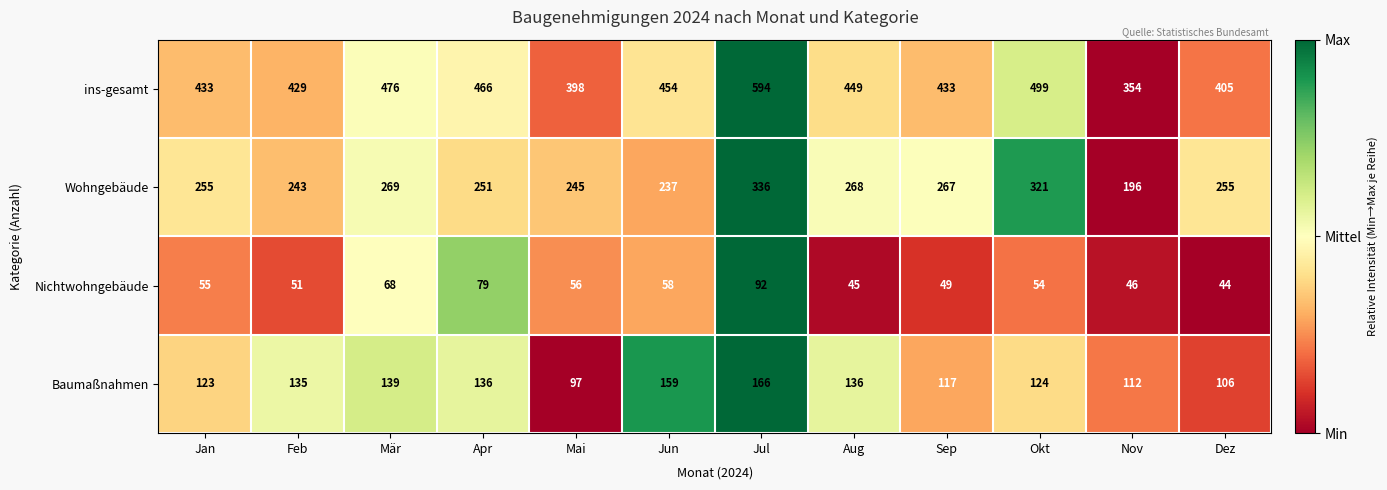

How many values in the ins-gesamt series are below 449?

6